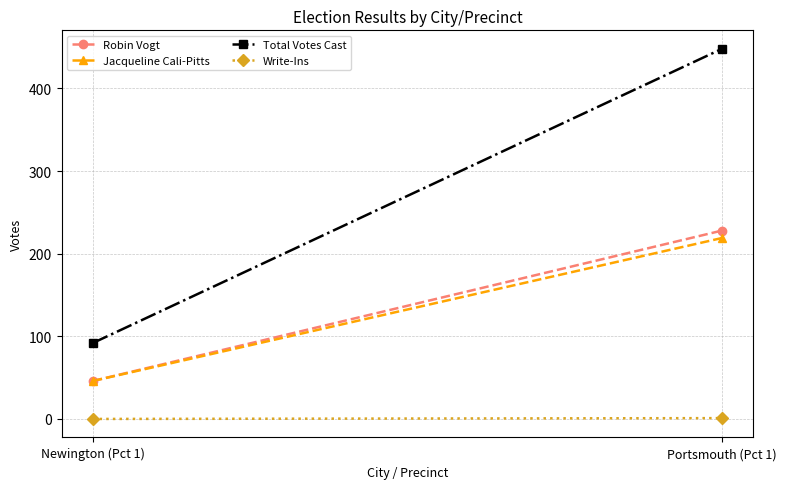

Count the Write-Ins values in the range 0 to 1.

2